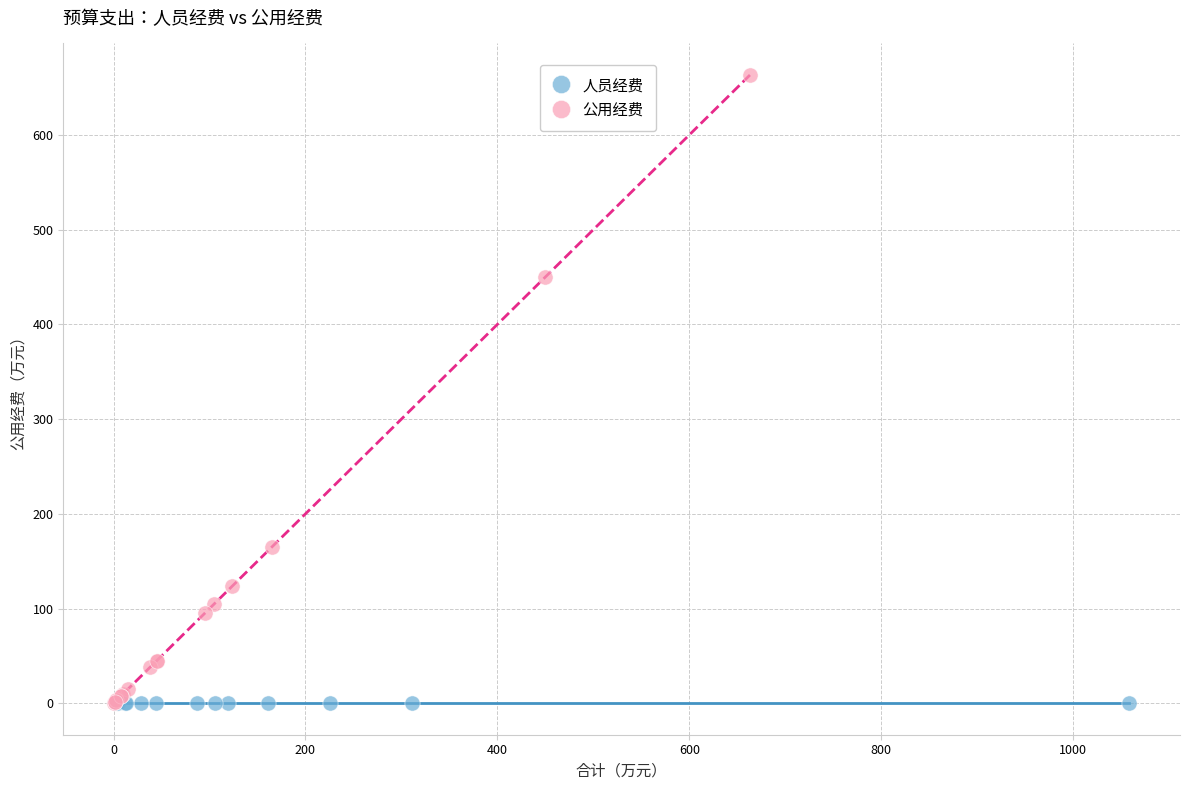

What are all the series names shown in the legend?

人员经费, 公用经费